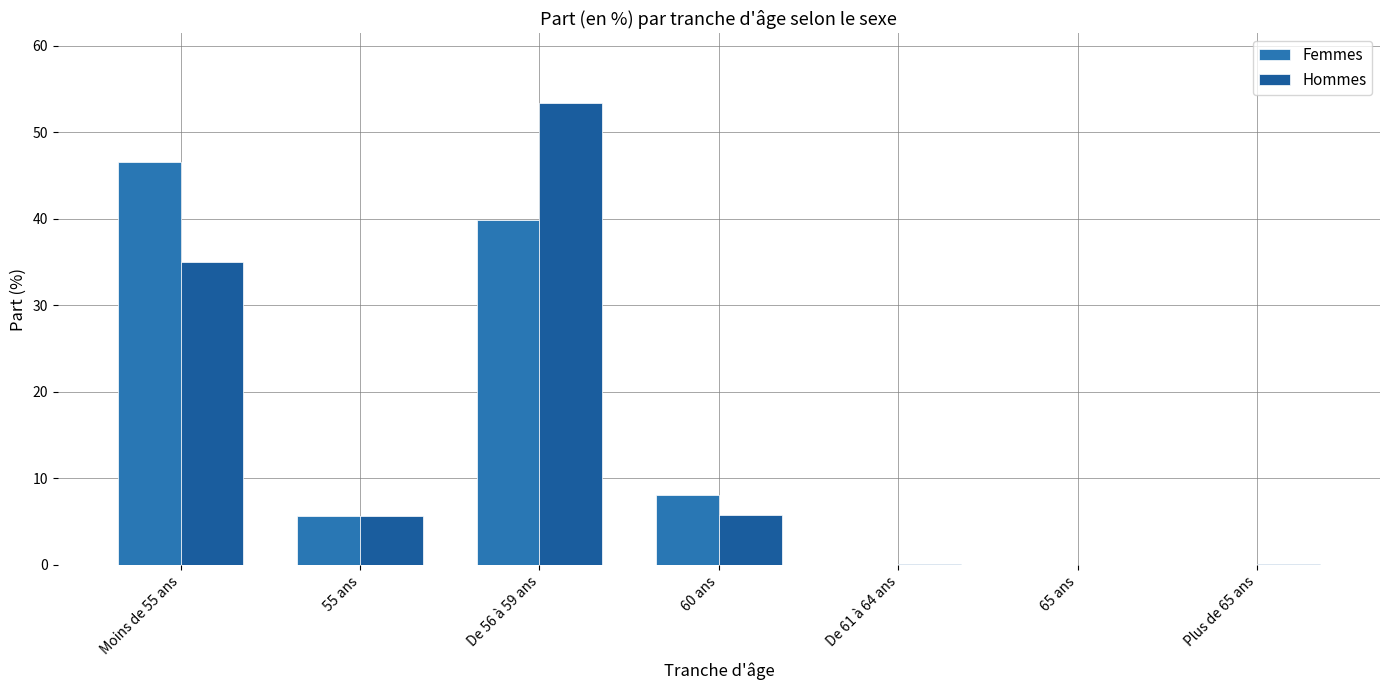

At how many categories does at least one series exceed 8?

3